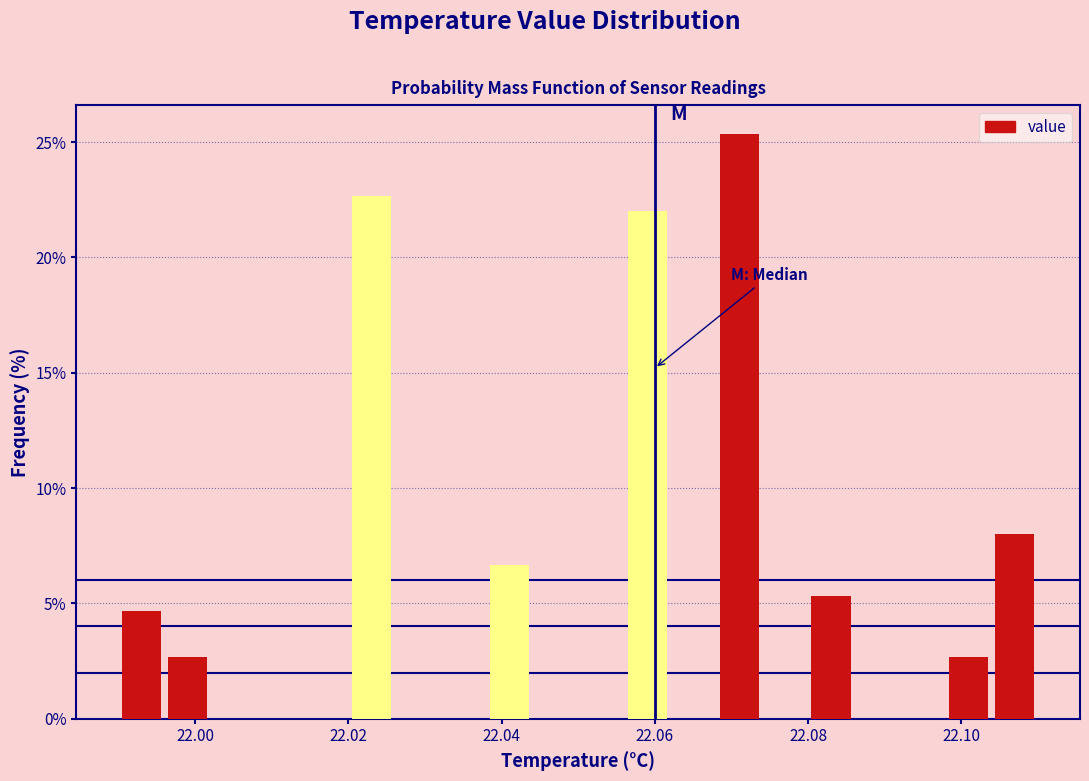

Read against the x-axis, roughly where is the centre of the tallest bar?

22.072